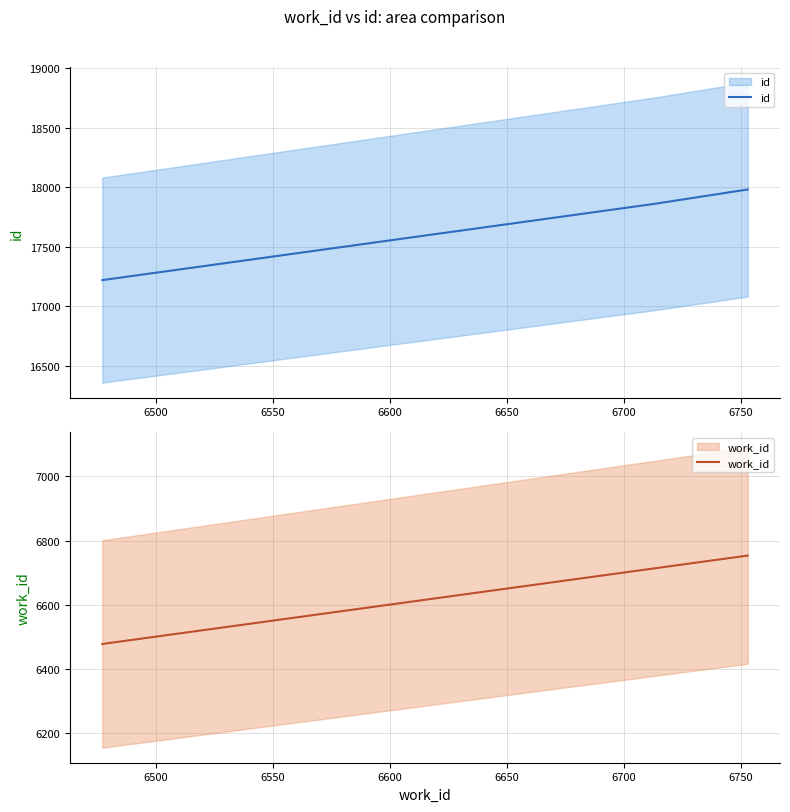

Does the chart have visible grid lines?

Yes